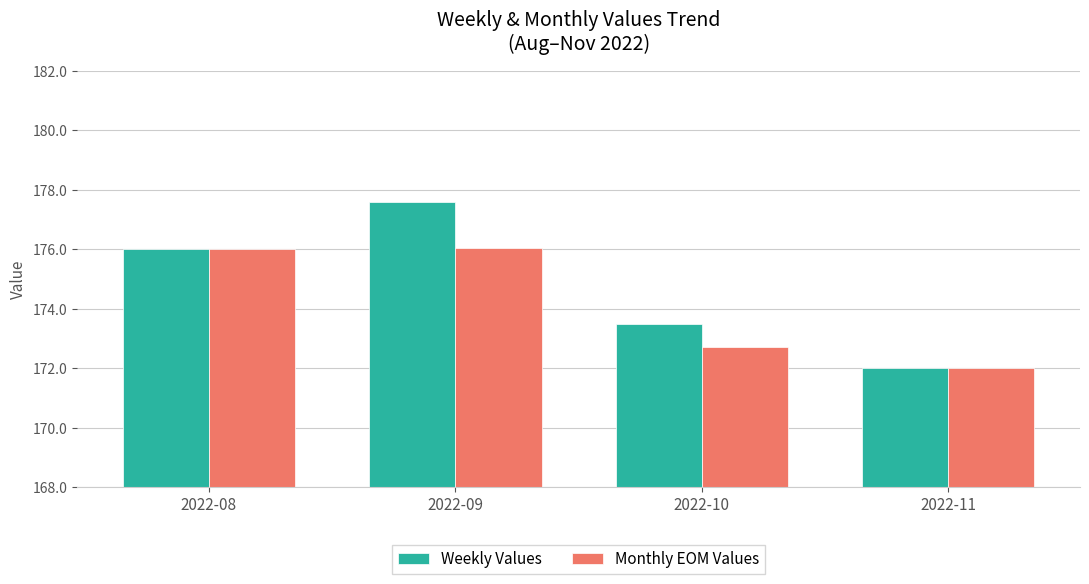

Rank the series at 2022-09 from lowest to highest value.

Monthly EOM Values, Weekly Values